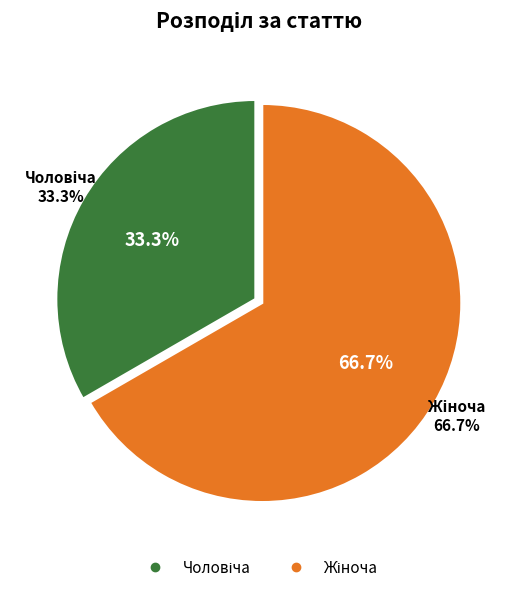

Rank the categories by value from highest to lowest.

Жіноча, Чоловіча